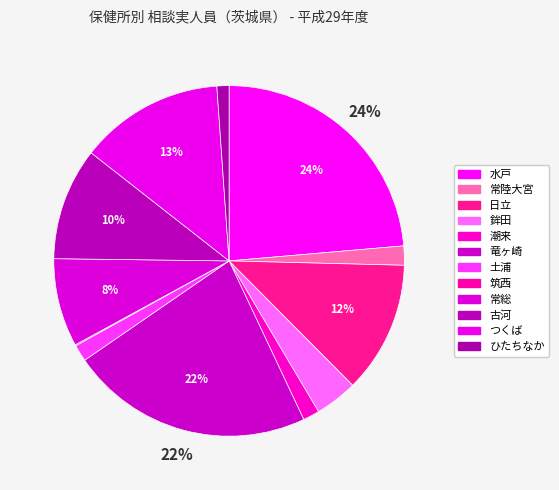

What portion of the pie excludes 常陸大宮?

98.2%